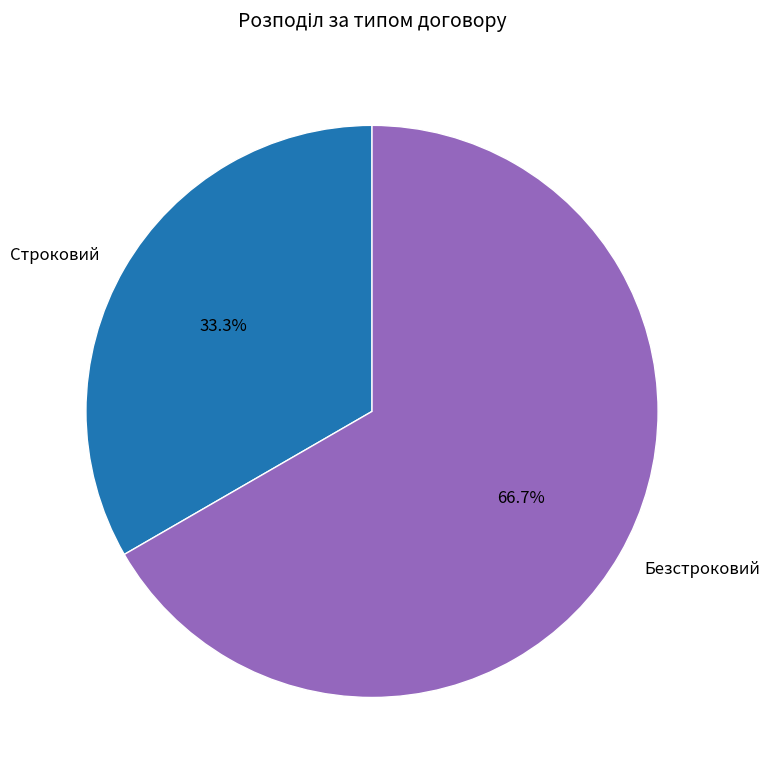

How many slices are in this pie chart?

2